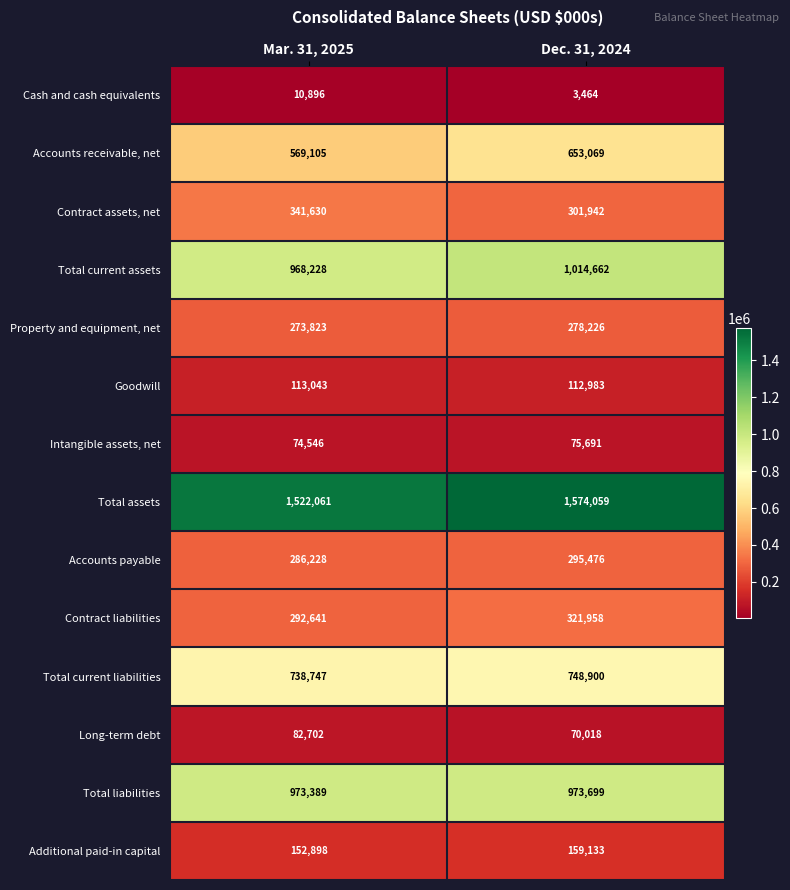

Is the value of Property and equipment, net at Mar. 31, 2025 greater than the value of Goodwill at Dec. 31, 2024?

Yes